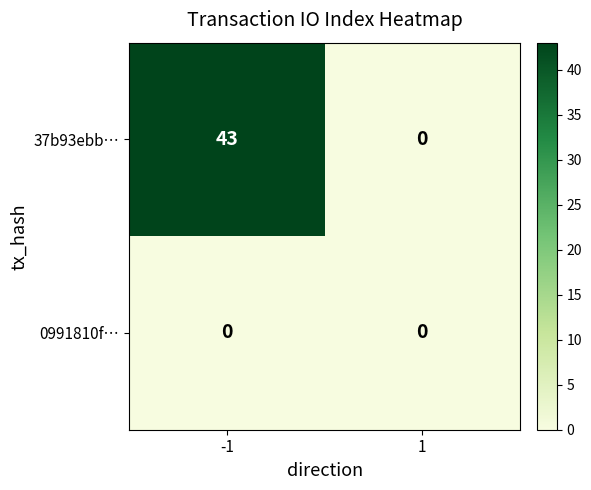

Which series has the widest spread of values?

37b93ebb…